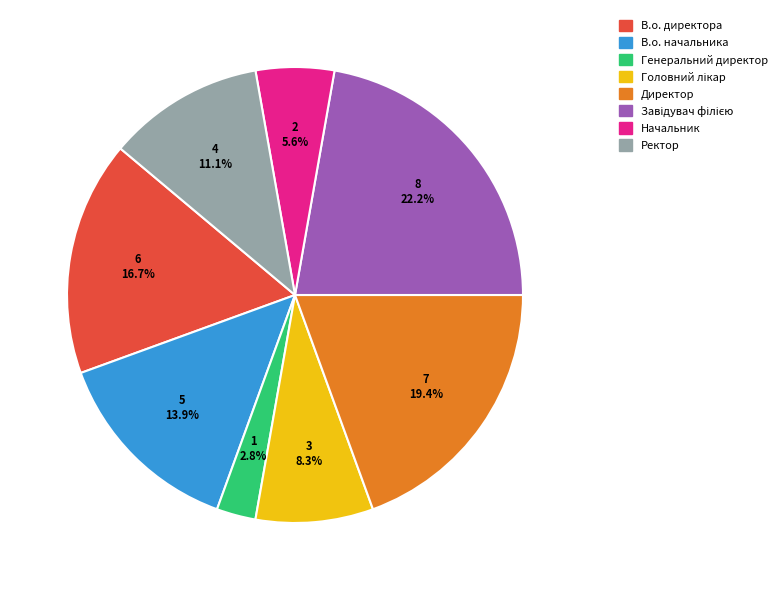

Which category has the smallest portion of the pie?

Генеральний директор